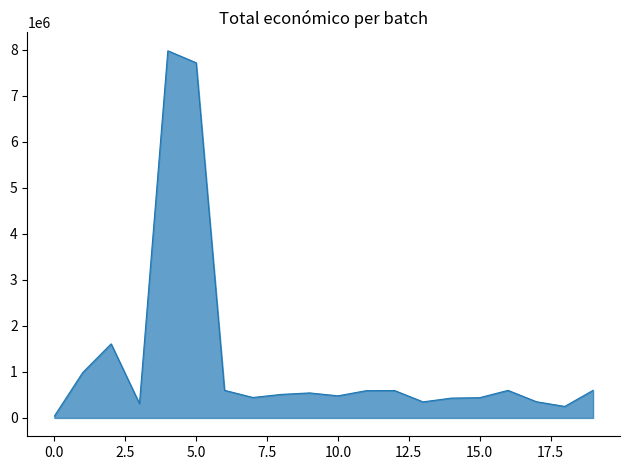

What is the greatest value displayed?

7977125